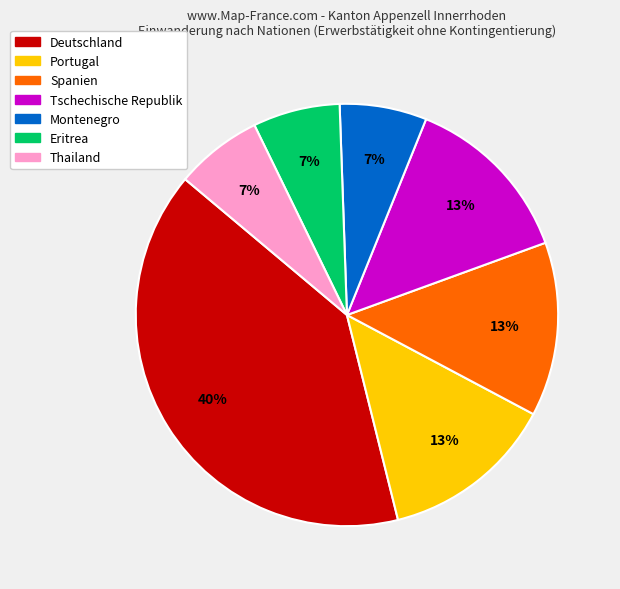

Is there a majority slice in this chart?

No